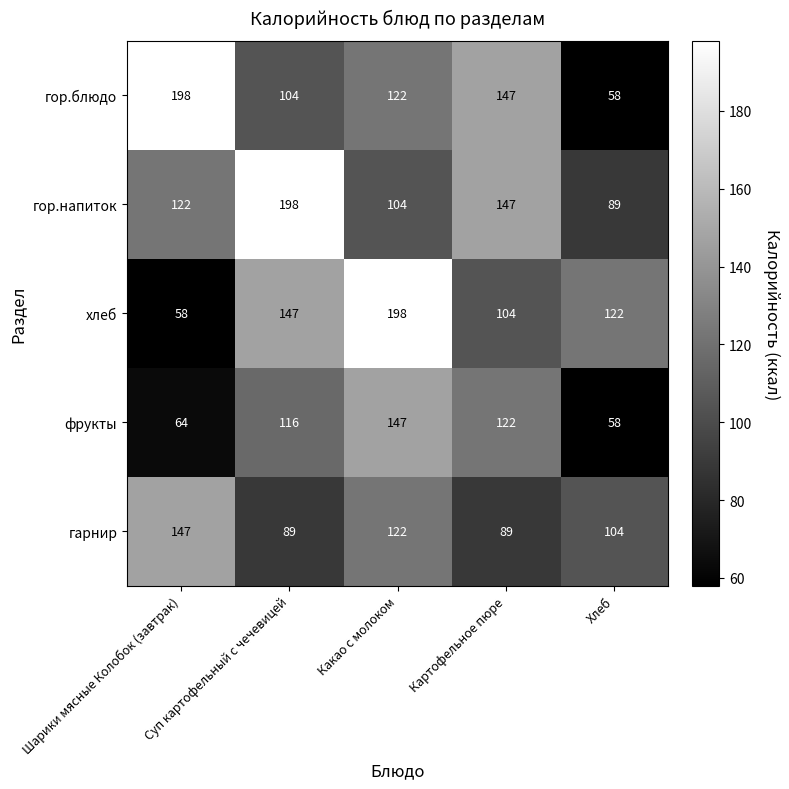

The value of гор.блюдо at Хлеб is 101. True or false?

False